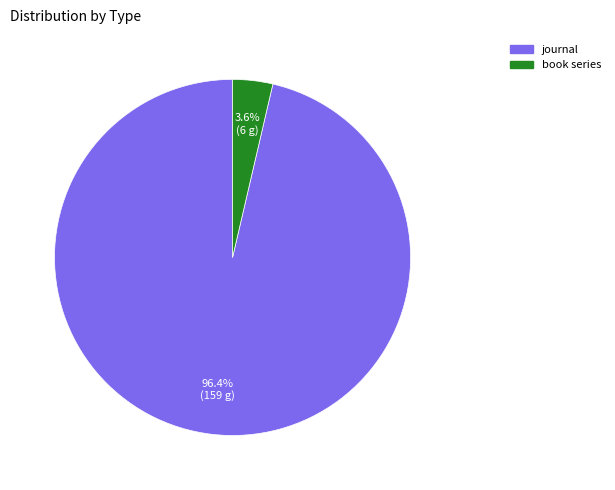

Between book series and journal, which is larger?

journal